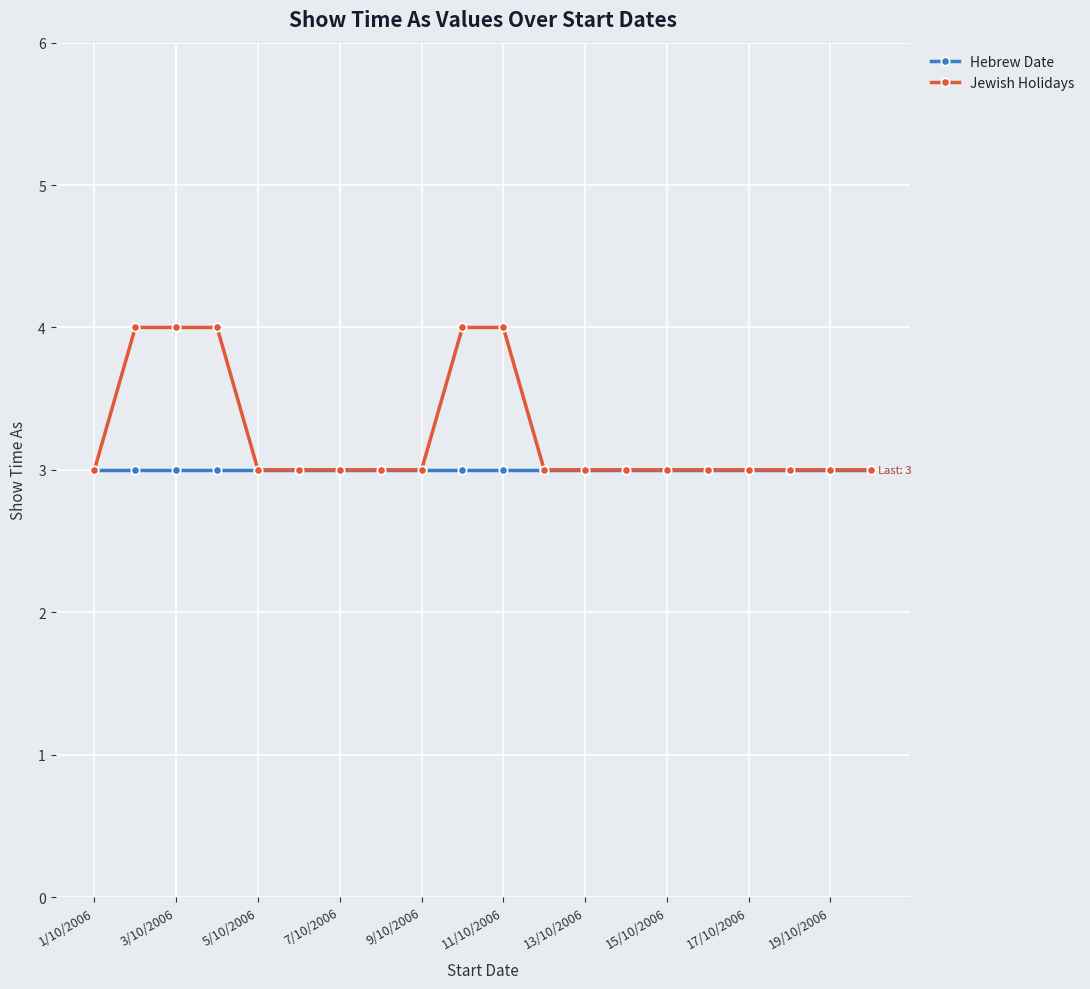

Is this an area chart (filled region under the line)?

No